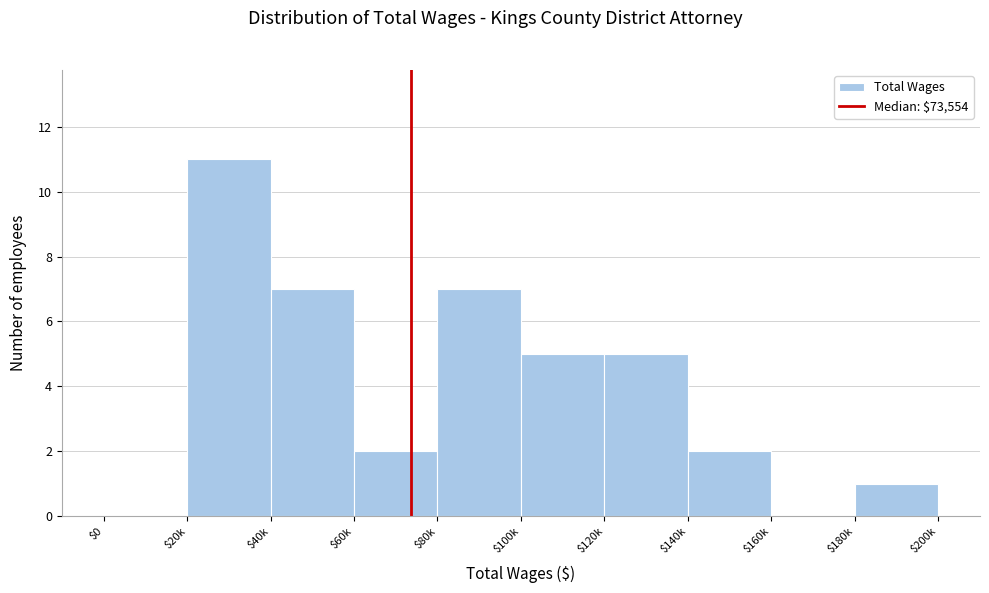

The value at $40k is 2. True or false?

False